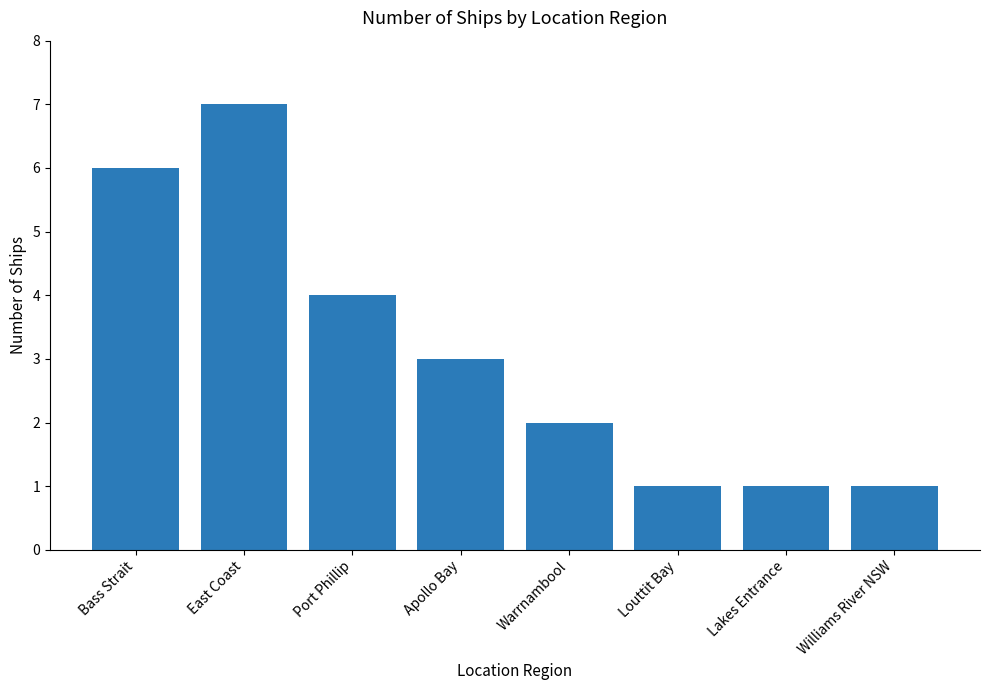

What is the minimum value shown in the chart?

1